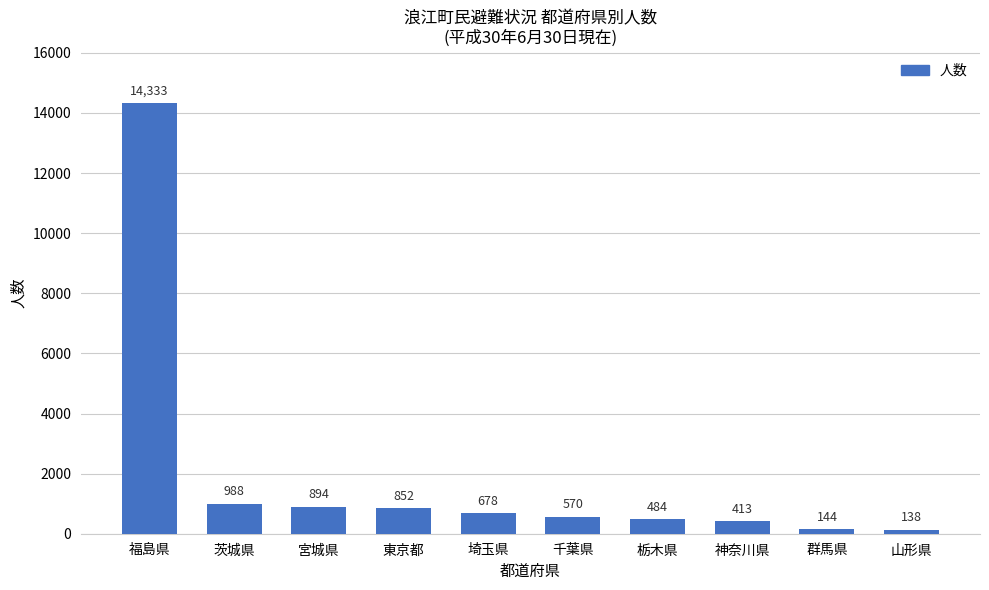

Which has a higher value, 茨城県 or 宮城県?

茨城県